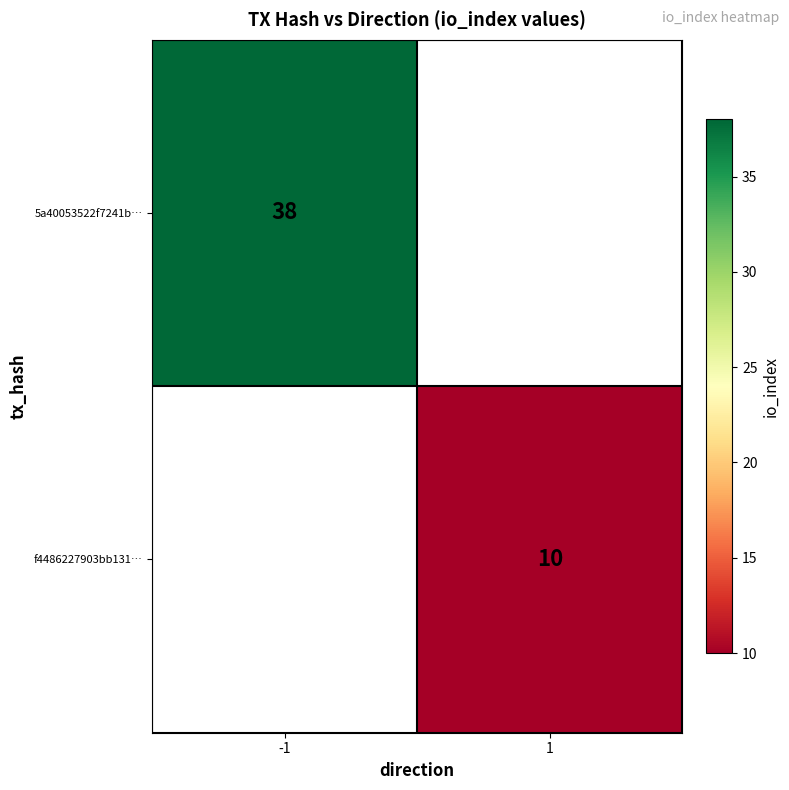

Count the number of data series in this chart.

2